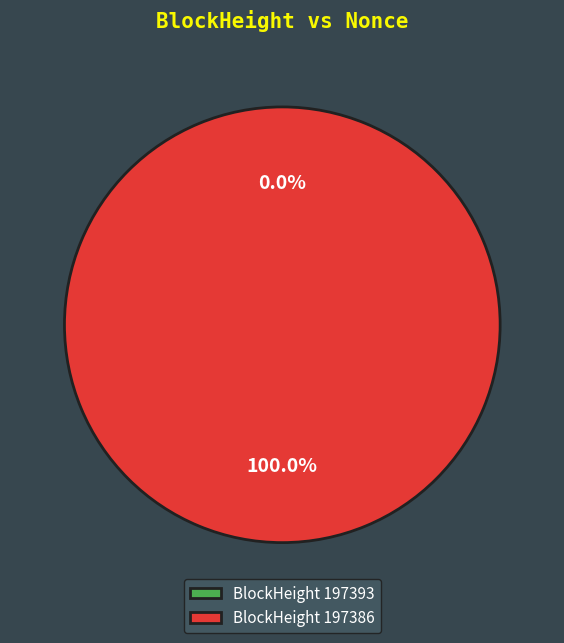

Count the number of slices in the pie.

2